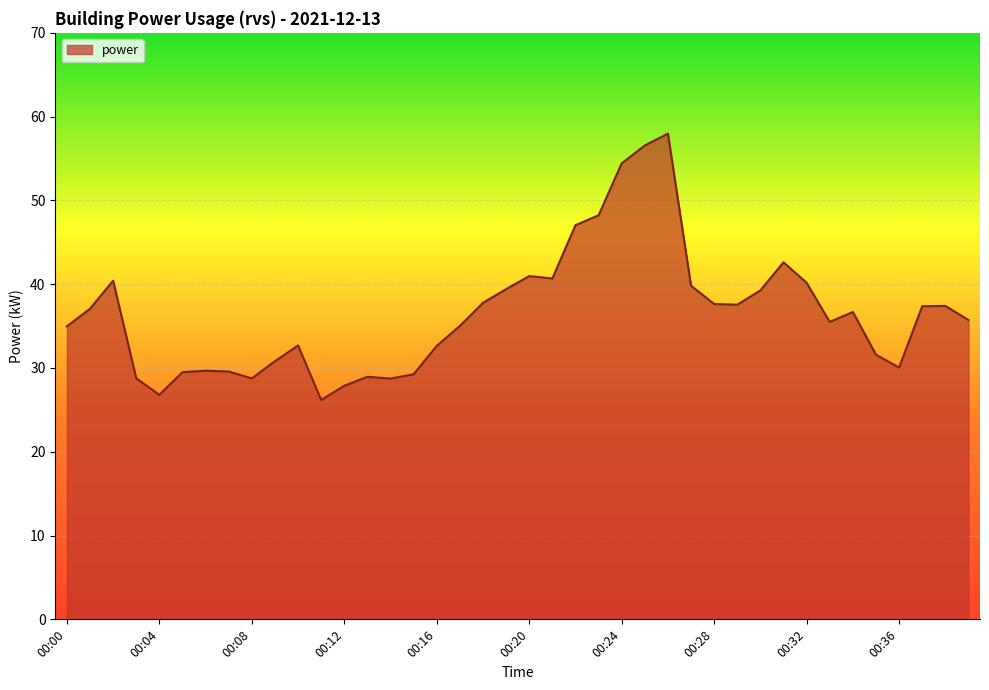

Does the chart have visible grid lines?

Yes